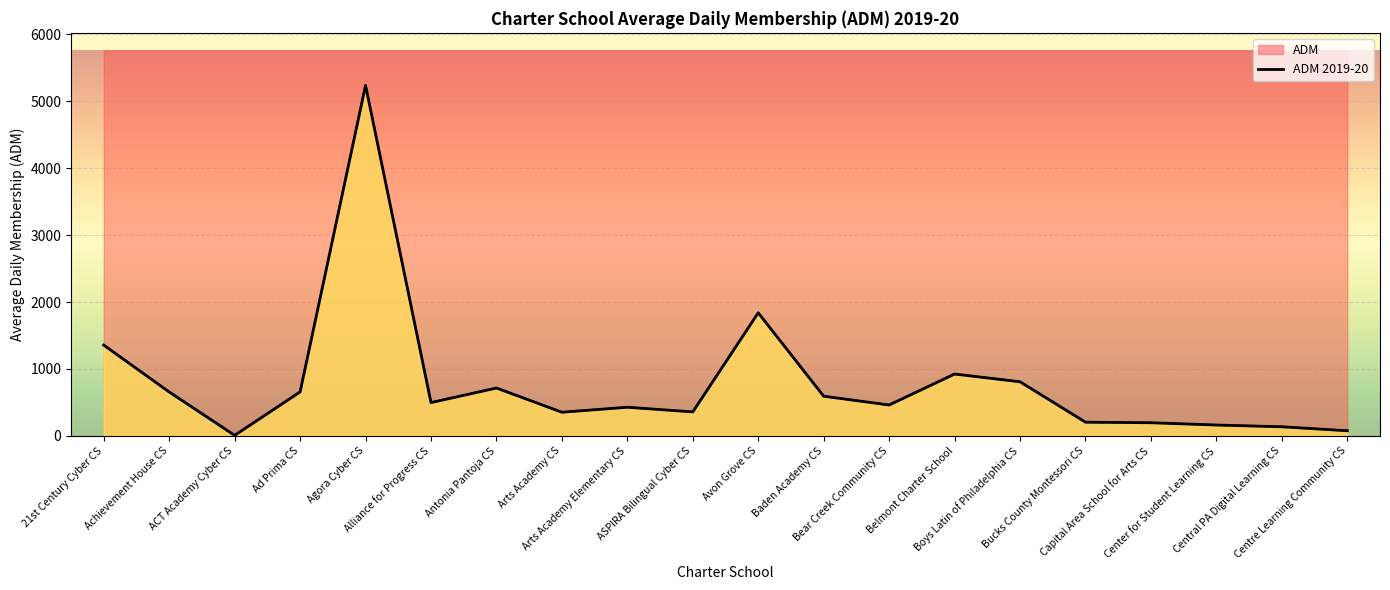

Reading left to right, what are all the values shown in this chart?

21st Century Cyber CS=1356.9	Achievement House CS=656.5	ACT Academy Cyber CS=8.2	Ad Prima CS=657.5	Agora Cyber CS=5237.7	Alliance for Progress CS=497.9	Antonia Pantoja CS=715.7	Arts Academy CS=353.9	Arts Academy Elementary CS=428.4	ASPIRA Bilingual Cyber CS=358.8	Avon Grove CS=1839.8	Baden Academy CS=593.3	Bear Creek Community CS=461.9	Belmont Charter School=924.7	Boys Latin of Philadelphia CS=808.9	Bucks County Montessori CS=205.0	Capital Area School for Arts CS=196.8	Center for Student Learning CS=162.6	Central PA Digital Learning CS=136.4	Centre Learning Community CS=77.2